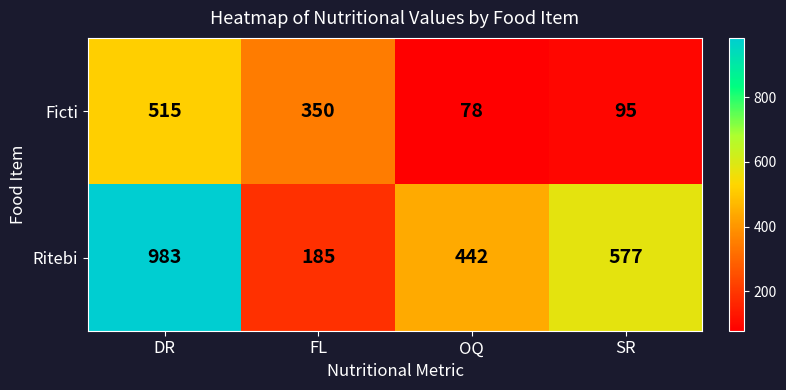

The Ritebi series shows 442 at OQ. True or false?

True